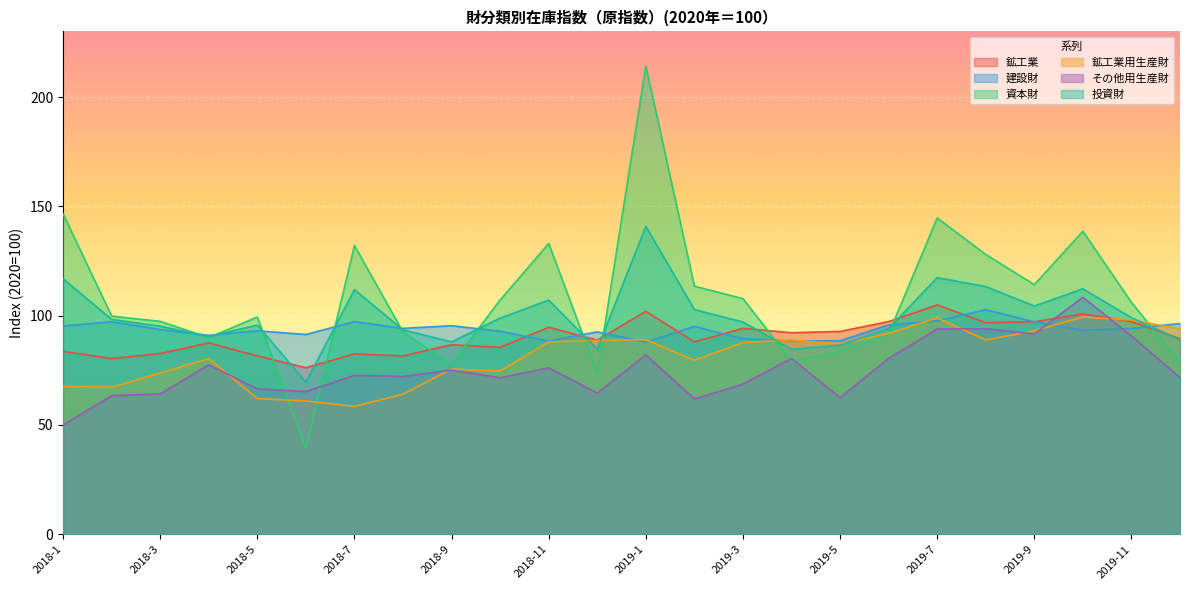

Where does the 投資財 series first go above 98?

2018-1